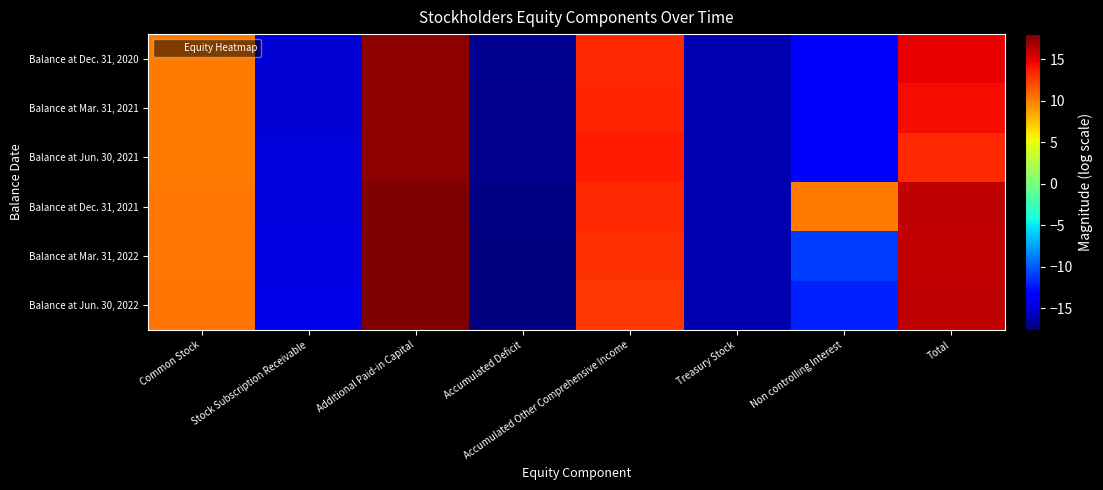

What is the total value across all series at Common Stock?

61.3